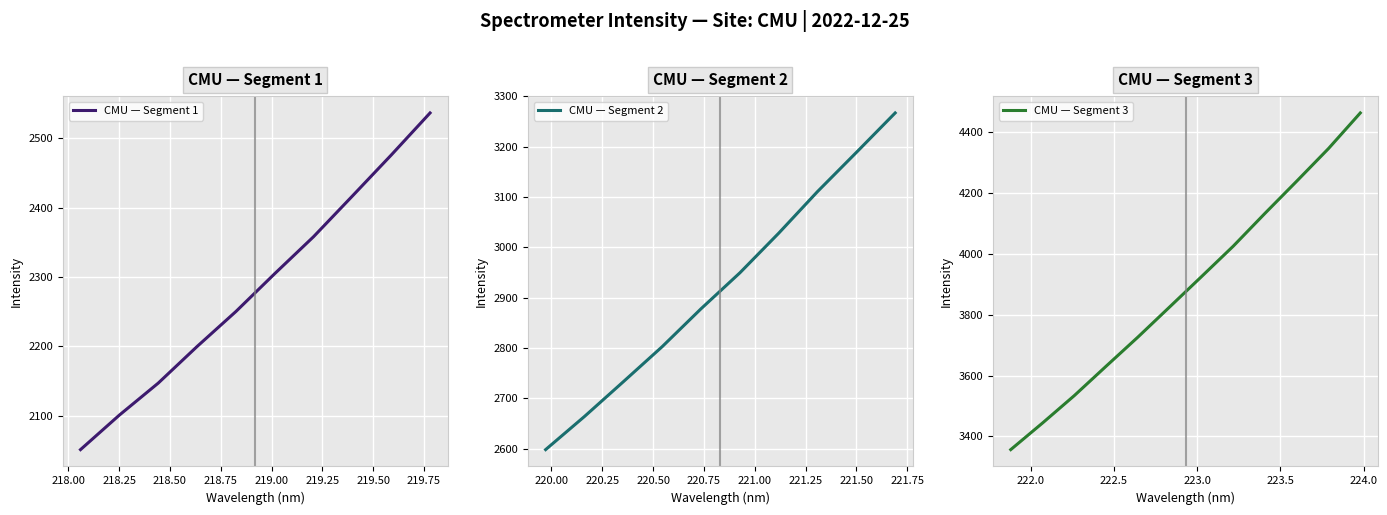

What is the lowest value of the CMU — Segment 1 series?

2051.5